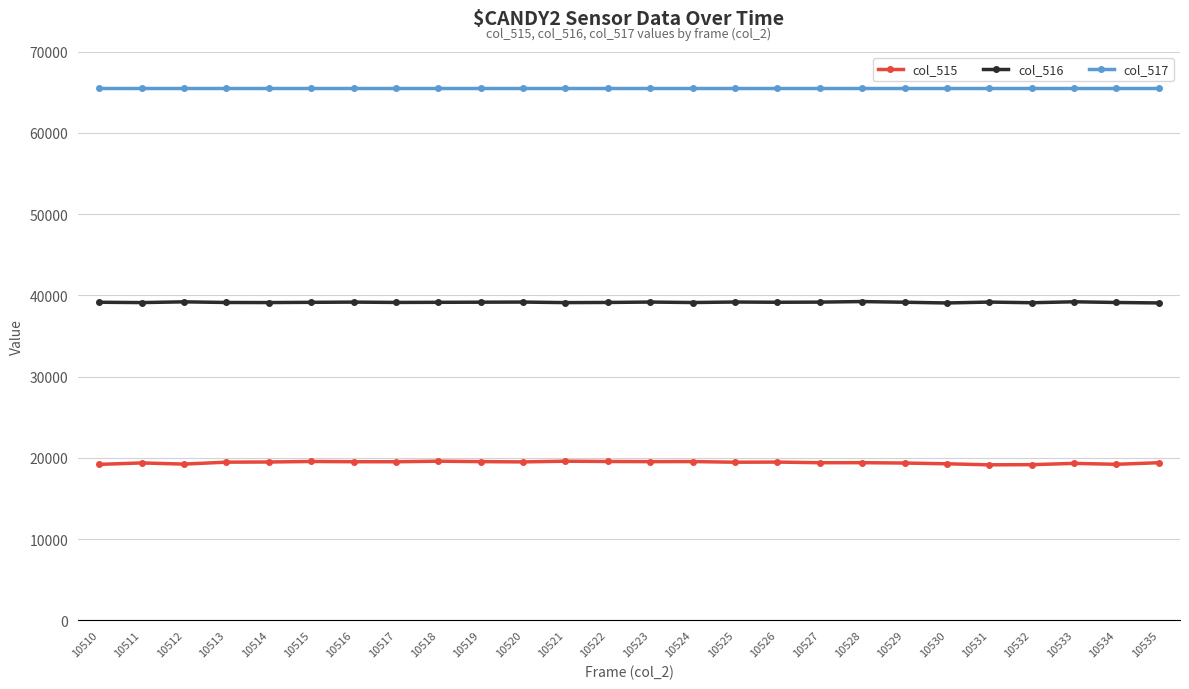

Which series has the widest spread of values?

col_515